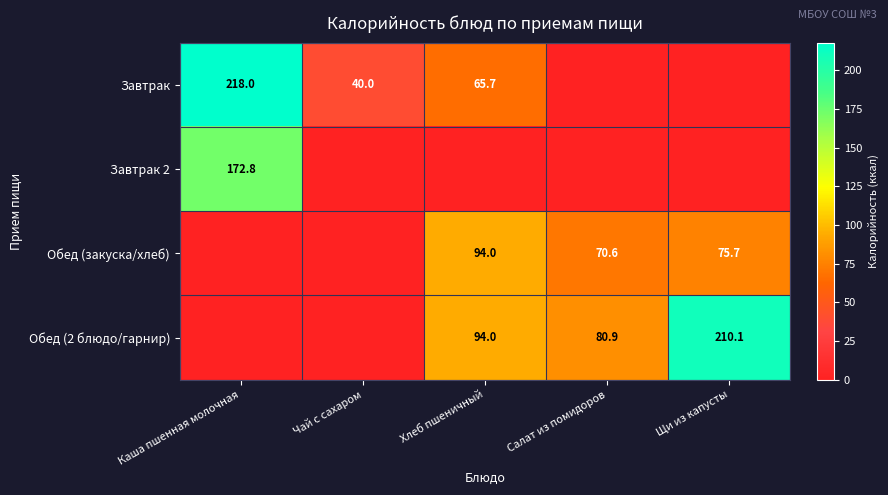

The value of Обед (2 блюдо/гарнир) at Салат из помидоров is 111.9. True or false?

False